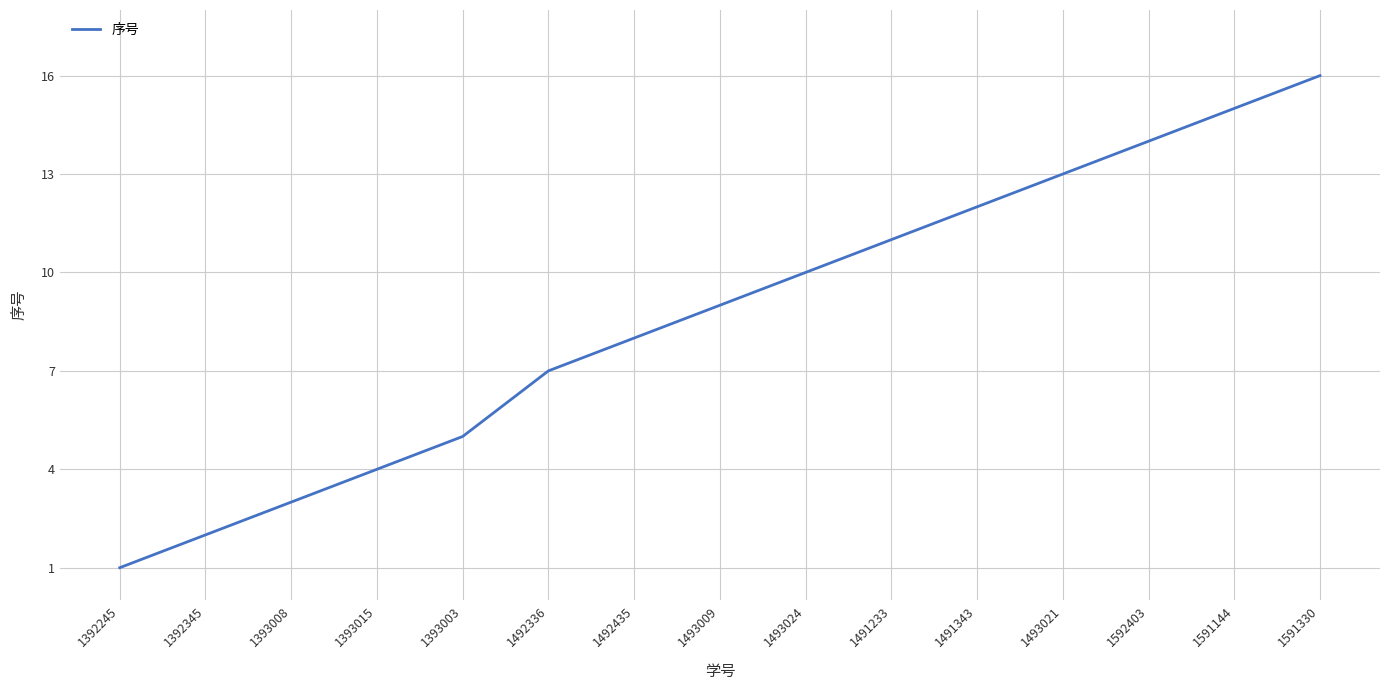

List the labels in order of value, largest first.

1591330, 1591144, 1592403, 1493021, 1491343, 1491233, 1493024, 1493009, 1492435, 1492336, 1393003, 1393015, 1393008, 1392345, 1392245